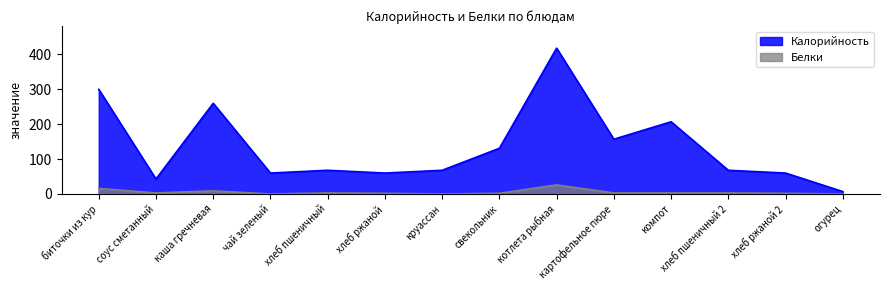

How many lines are shown in the chart?

2